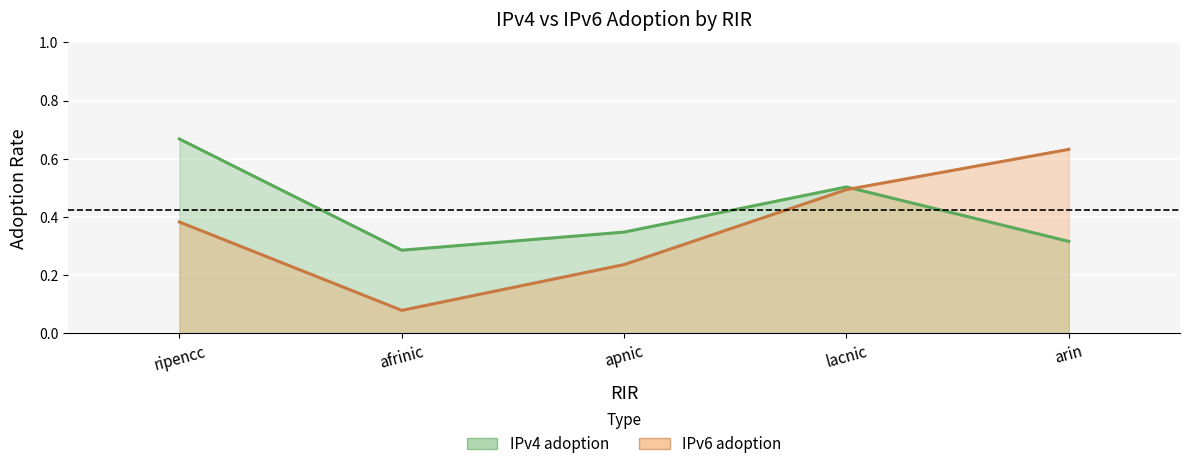

At which category does IPv4 adoption reach its first local peak?

lacnic